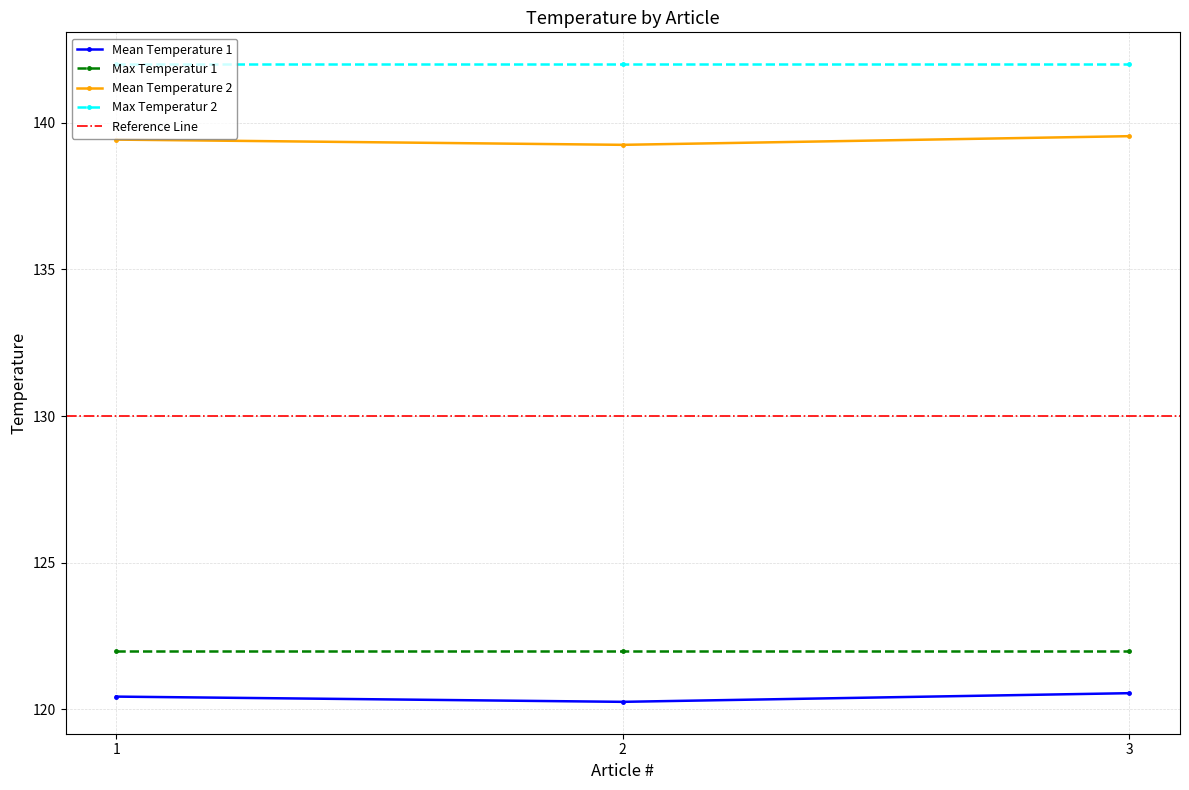

Count the number of categories in the chart.

3